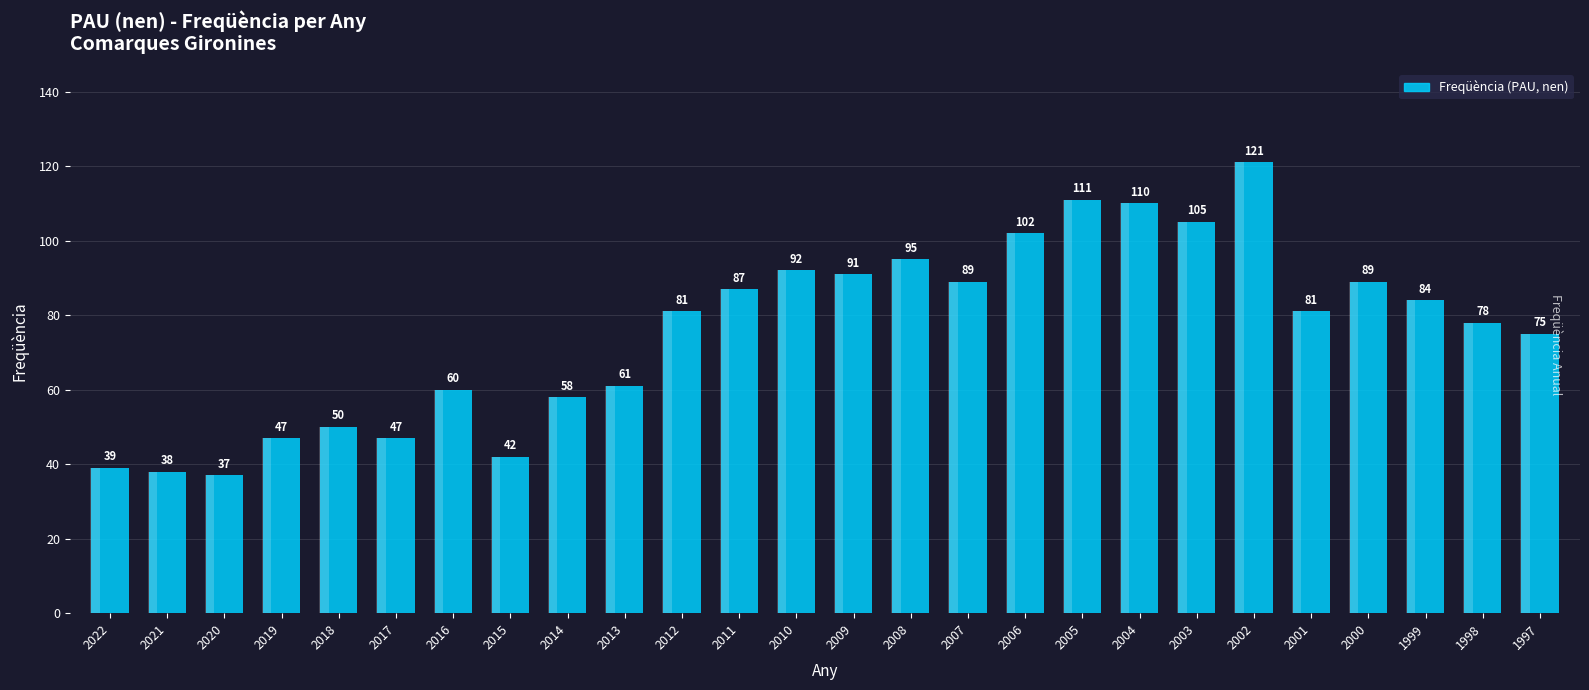

What is the smallest value displayed?

37